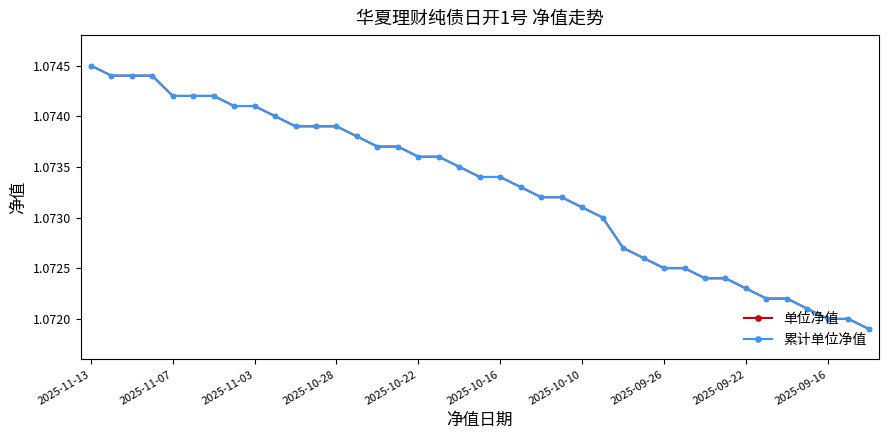

List the series in order of their peak value, lowest first.

单位净值, 累计单位净值